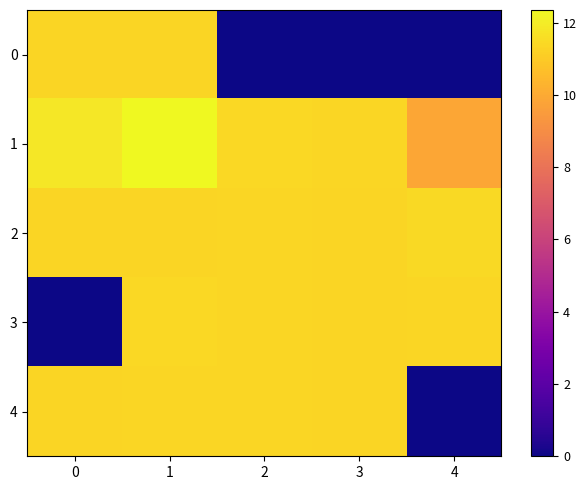

Which series has the widest spread of values?

3